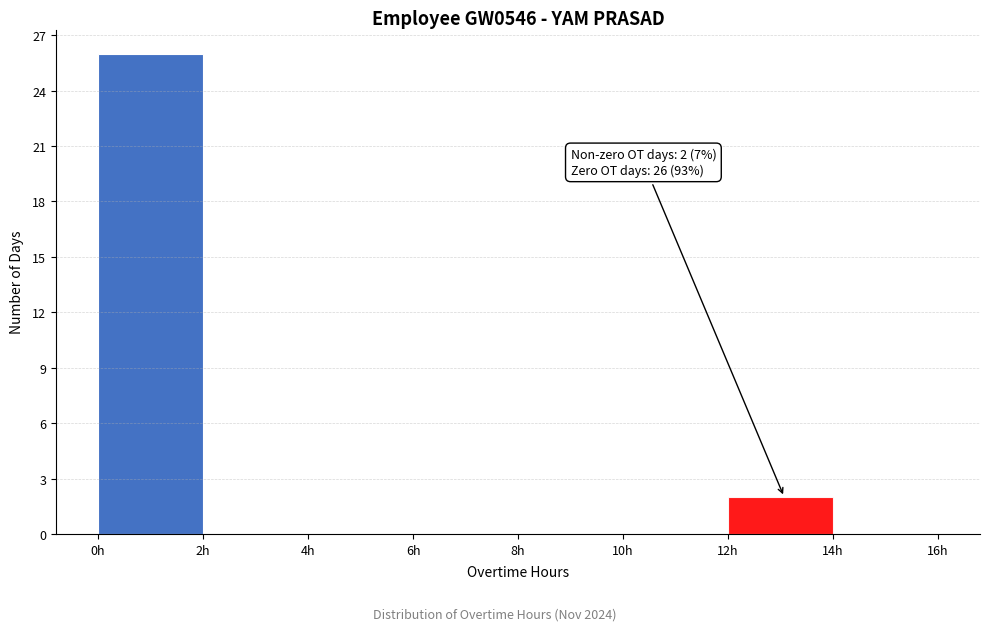

Which range on the x-axis has the tallest bar?

0 to 2